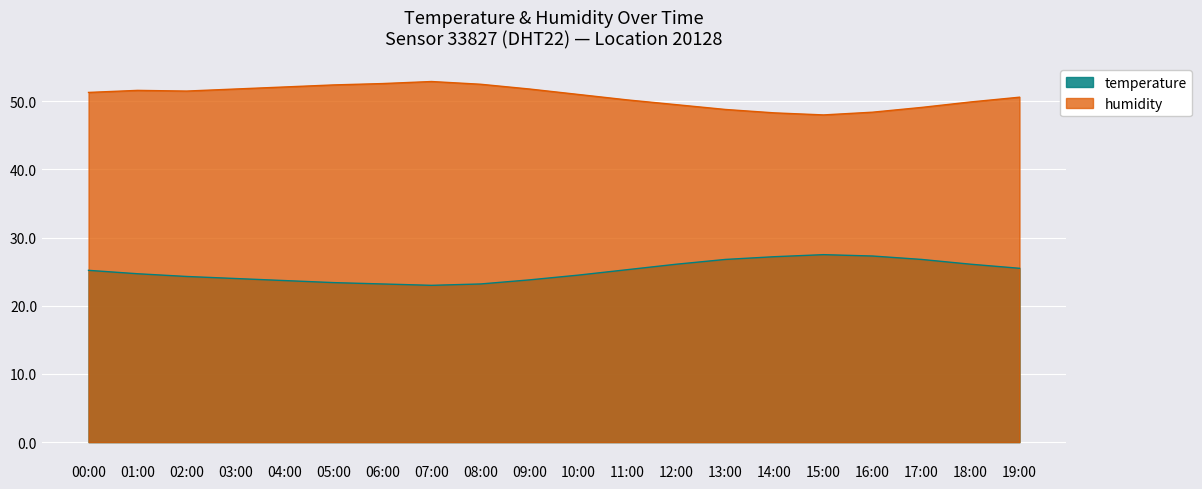

At 06:00, list the series in order from largest to smallest.

humidity, temperature